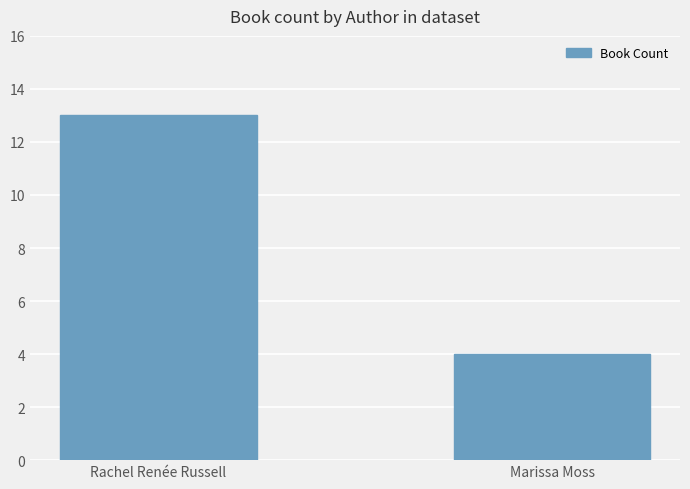

What is the difference between the values at Rachel Renée Russell and Marissa Moss?

9